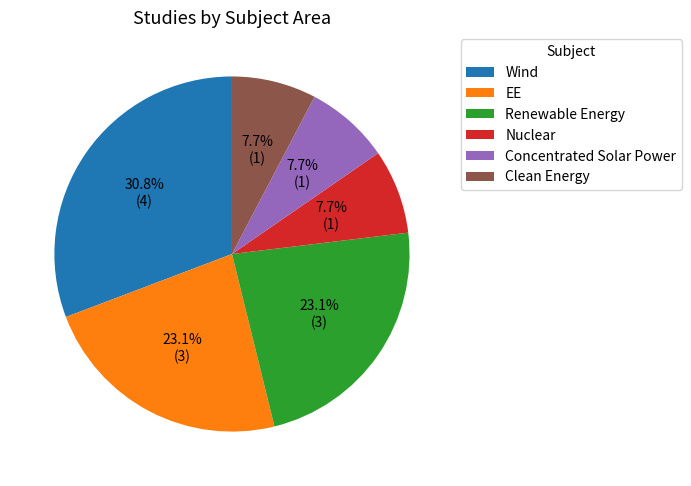

True or false: Renewable Energy accounts for 9% of the total.

False